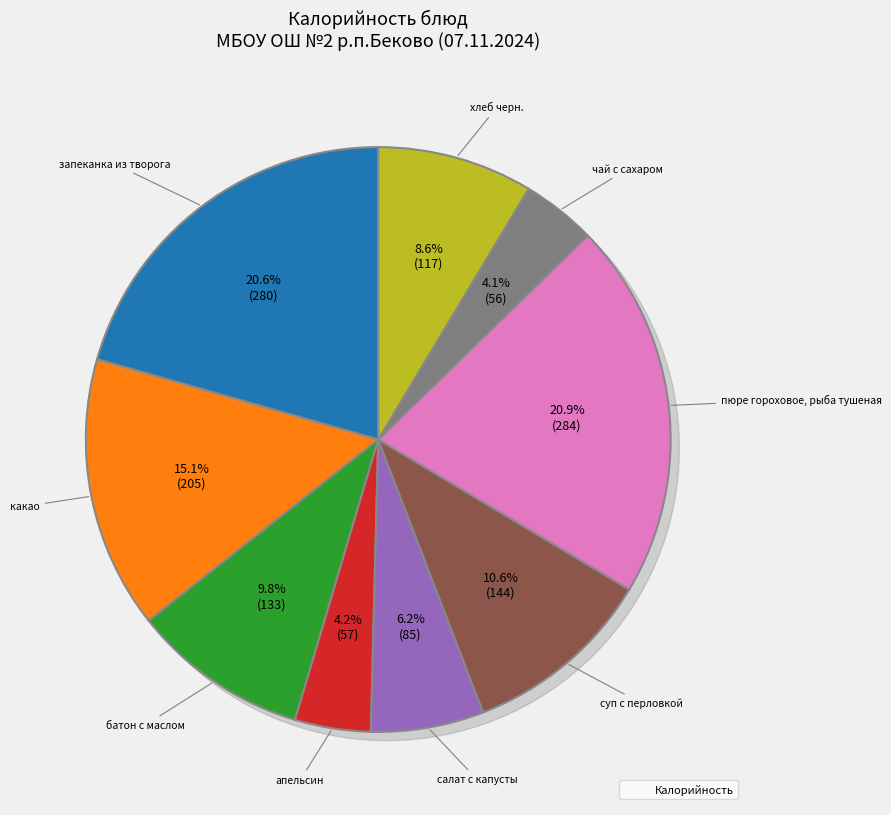

The хлеб черн. slice represents 1% of the pie. True or false?

False